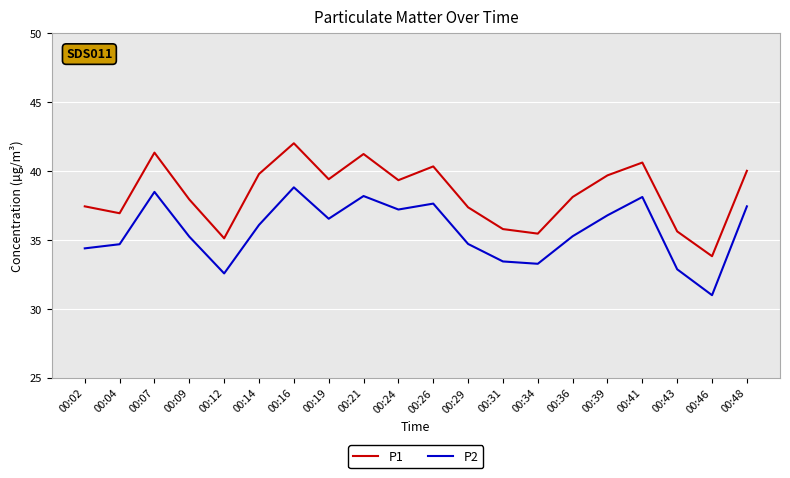

True or false: P2 and P1 cross at least once.

False